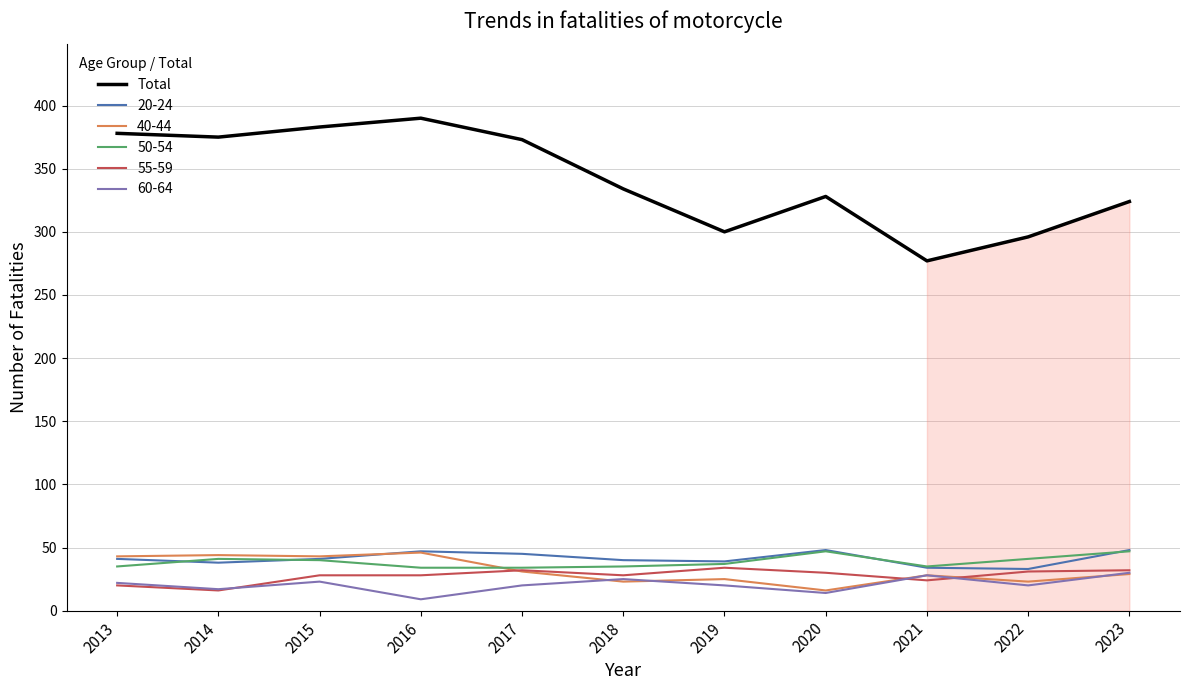

What is the minimum value shown in the chart?

9